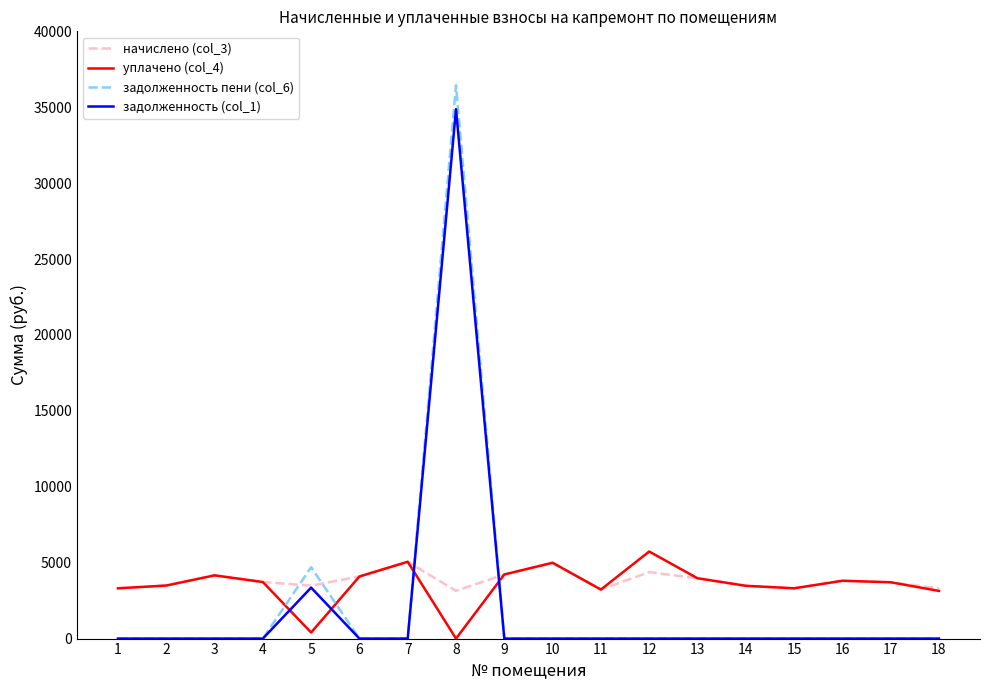

How many categories are shown in the chart?

18